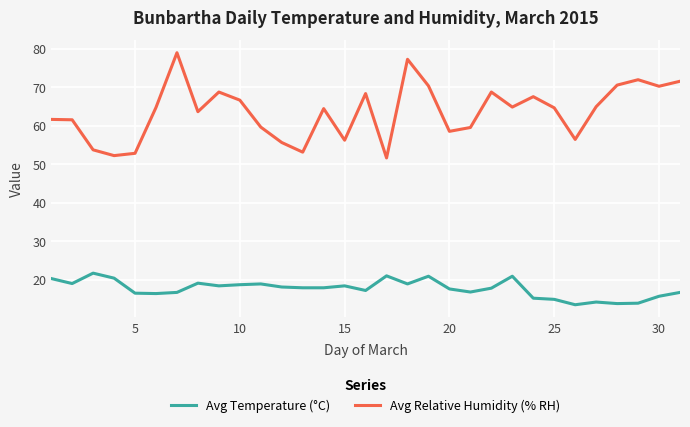

Which series has the largest total across all categories?

Avg Relative Humidity (% RH)